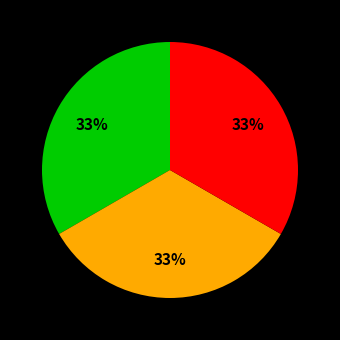

To the nearest percent, what is the average slice percentage?

33%